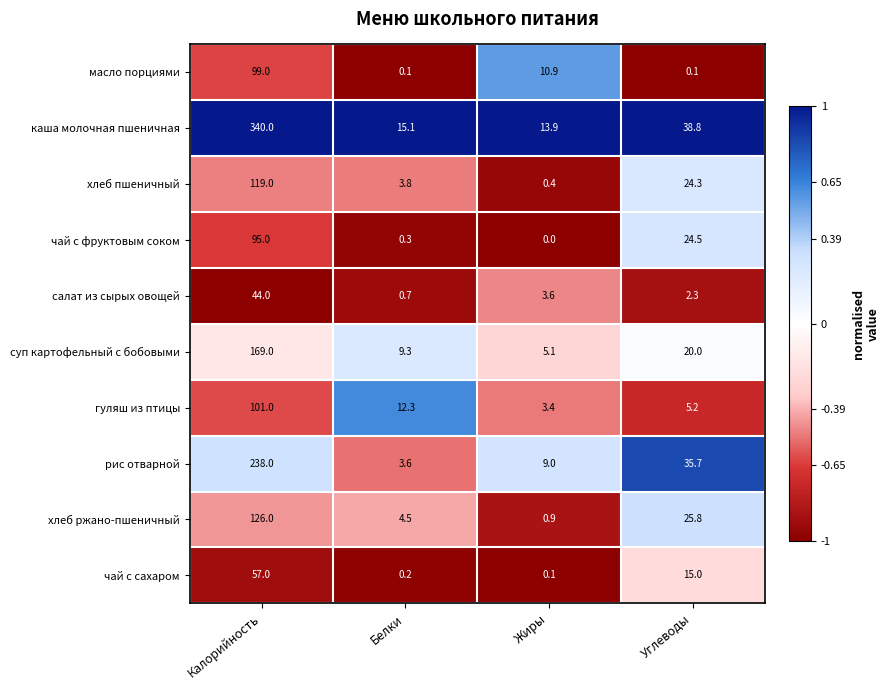

At how many categories does at least one series exceed 0?

4